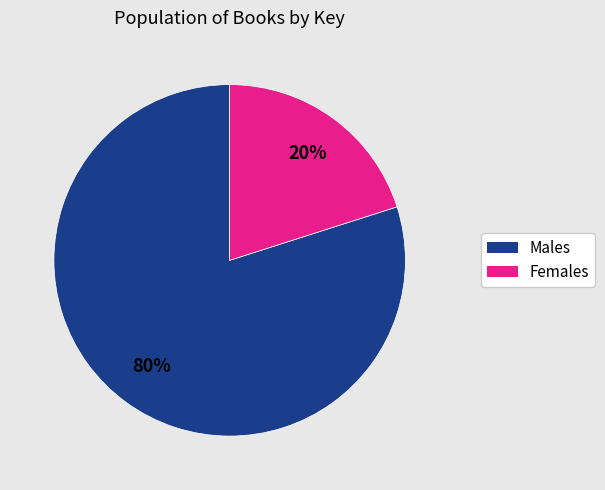

Is there a majority slice in this chart?

Yes